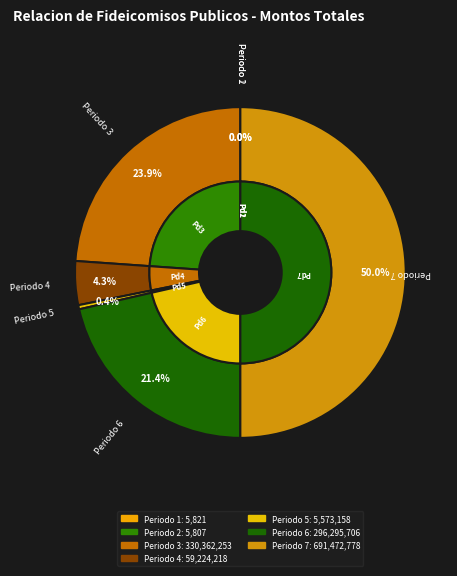

To the nearest percent, what is the average slice percentage?

14%